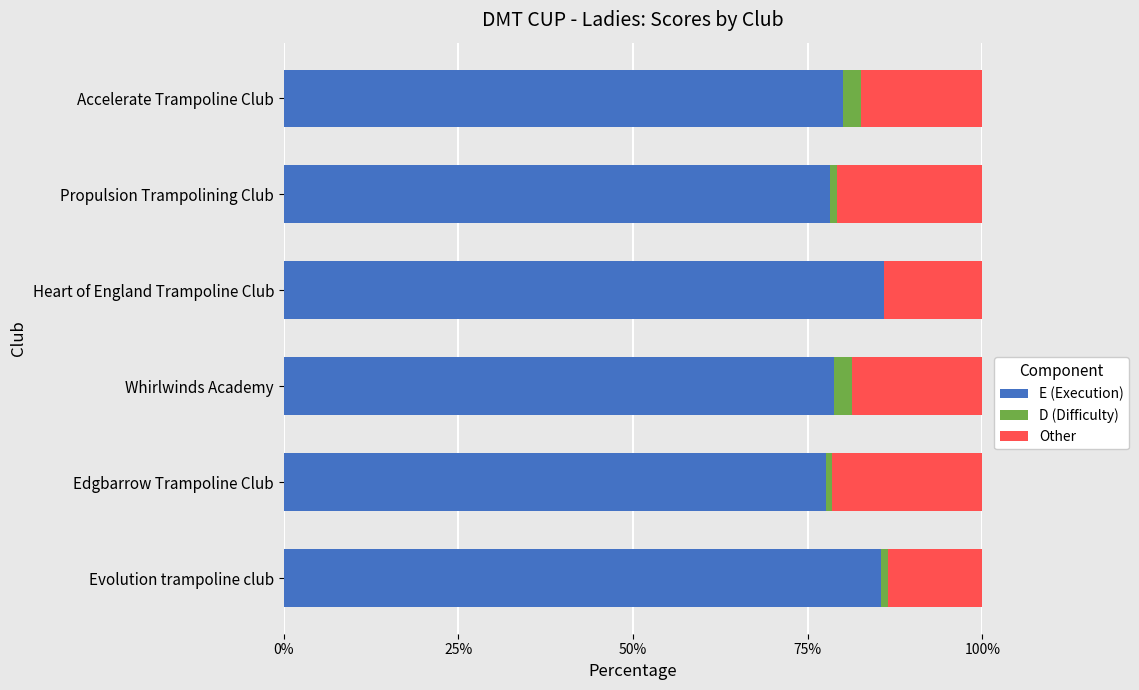

What is the maximum value for E (Execution)?

86.0